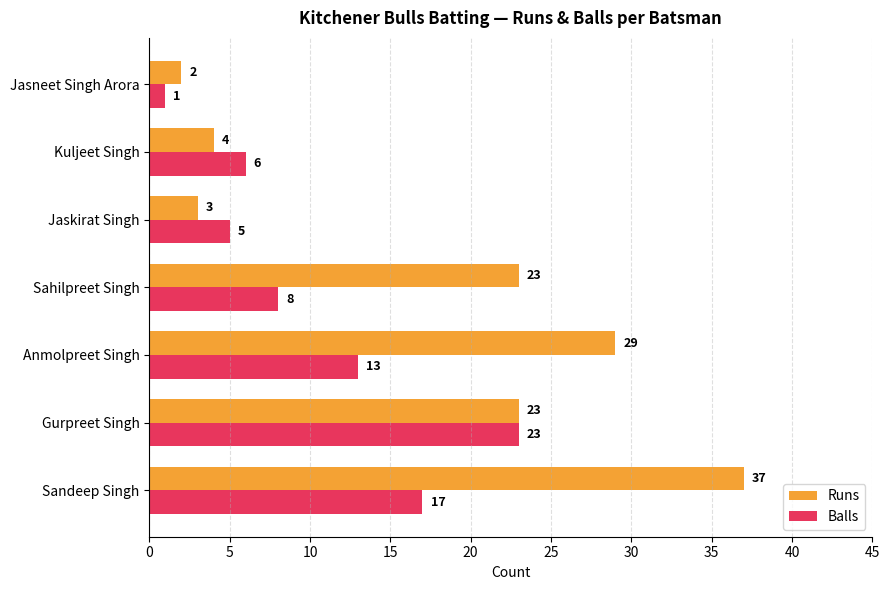

True or false: Runs has a value of 10 at Sahilpreet Singh.

False